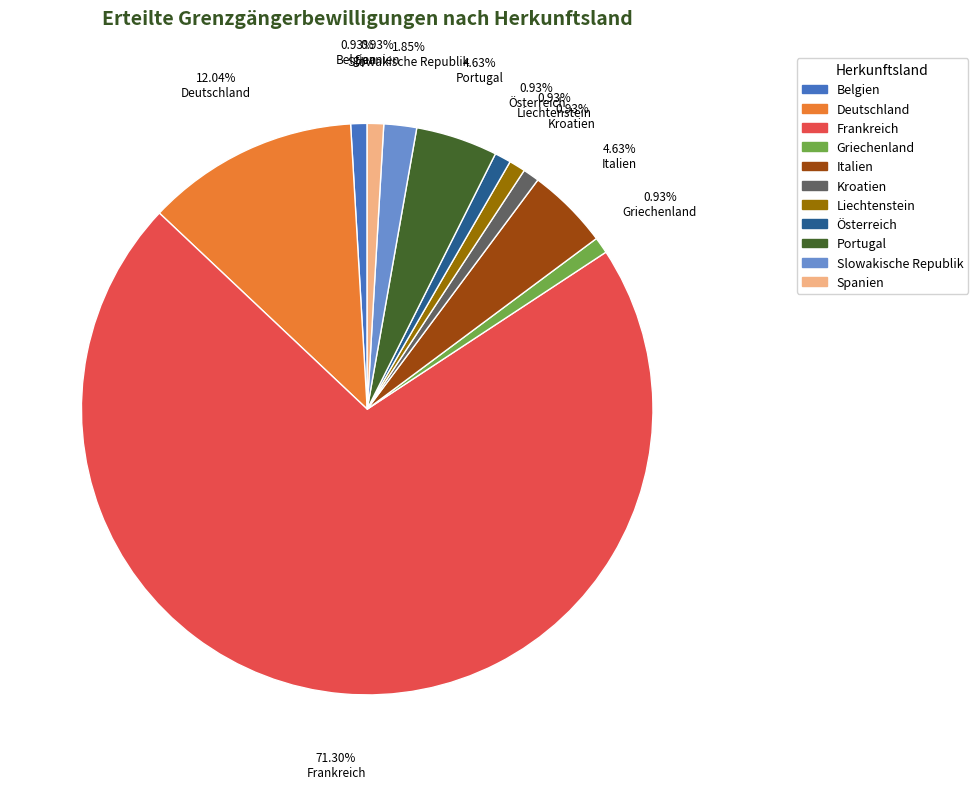

What percentage do Belgien and Kroatien together represent?

1.9%